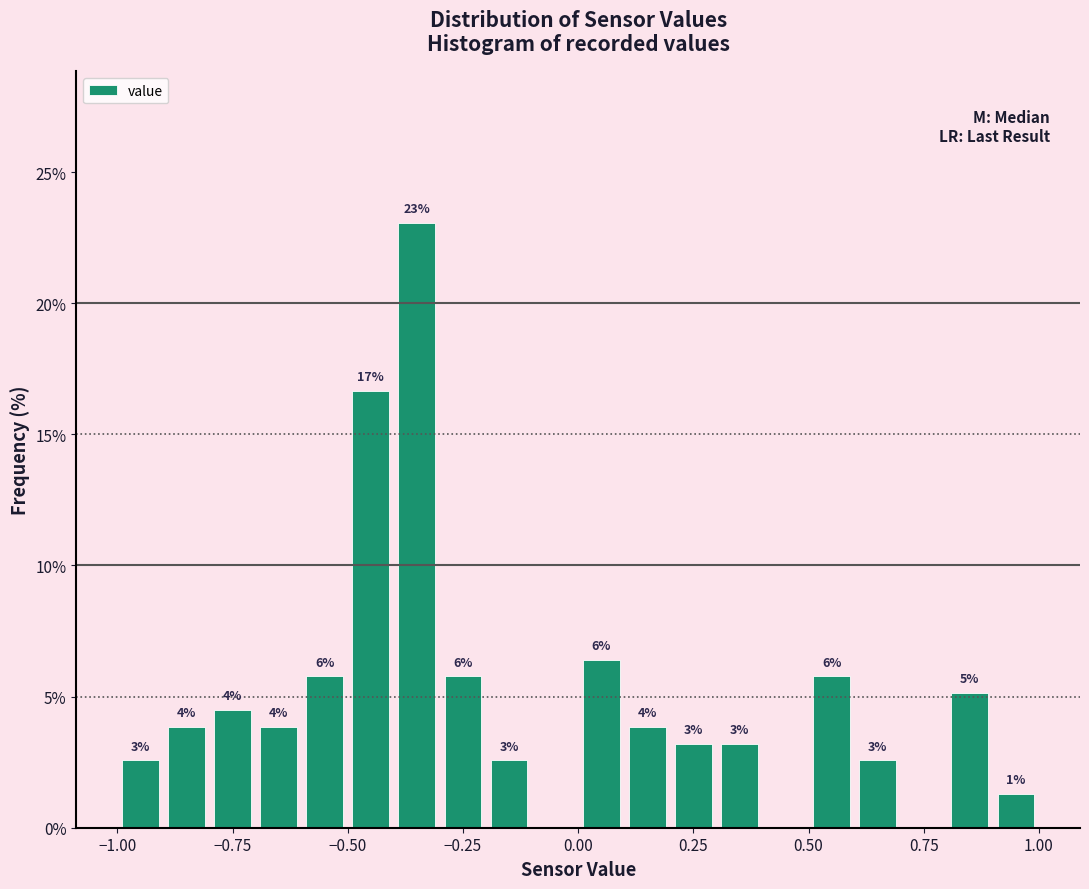

Read against the x-axis, roughly where is the centre of the tallest bar?

-0.35